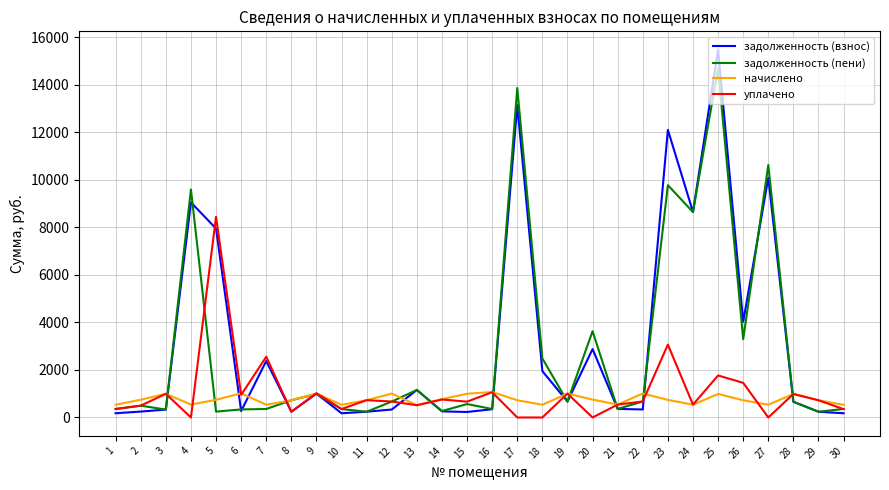

What are all the series names shown in the legend?

задолженность (взнос), задолженность (пени), начислено, уплачено